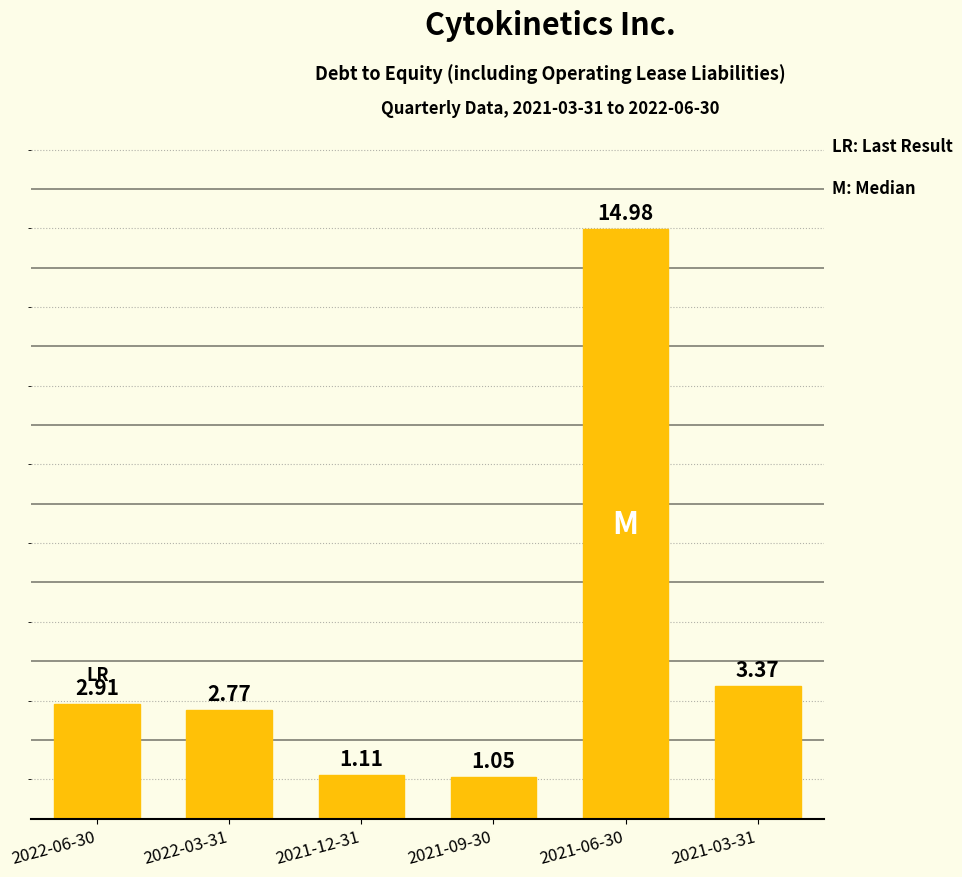

What is the difference between the second highest and second lowest values?

2.3